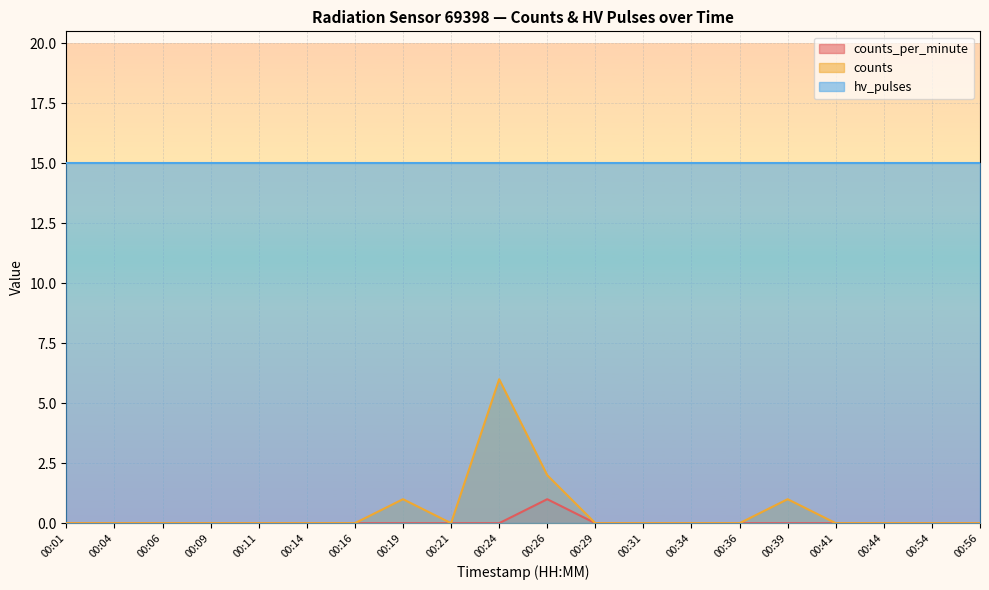

Count the number of data series in this chart.

3